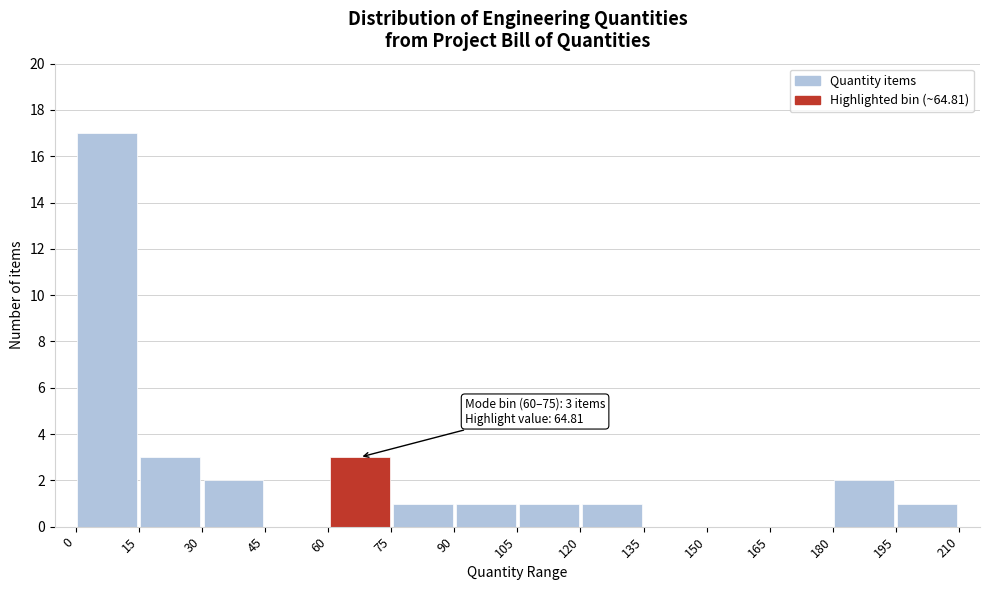

Over which range of the x-axis is the bar tallest?

0 to 15